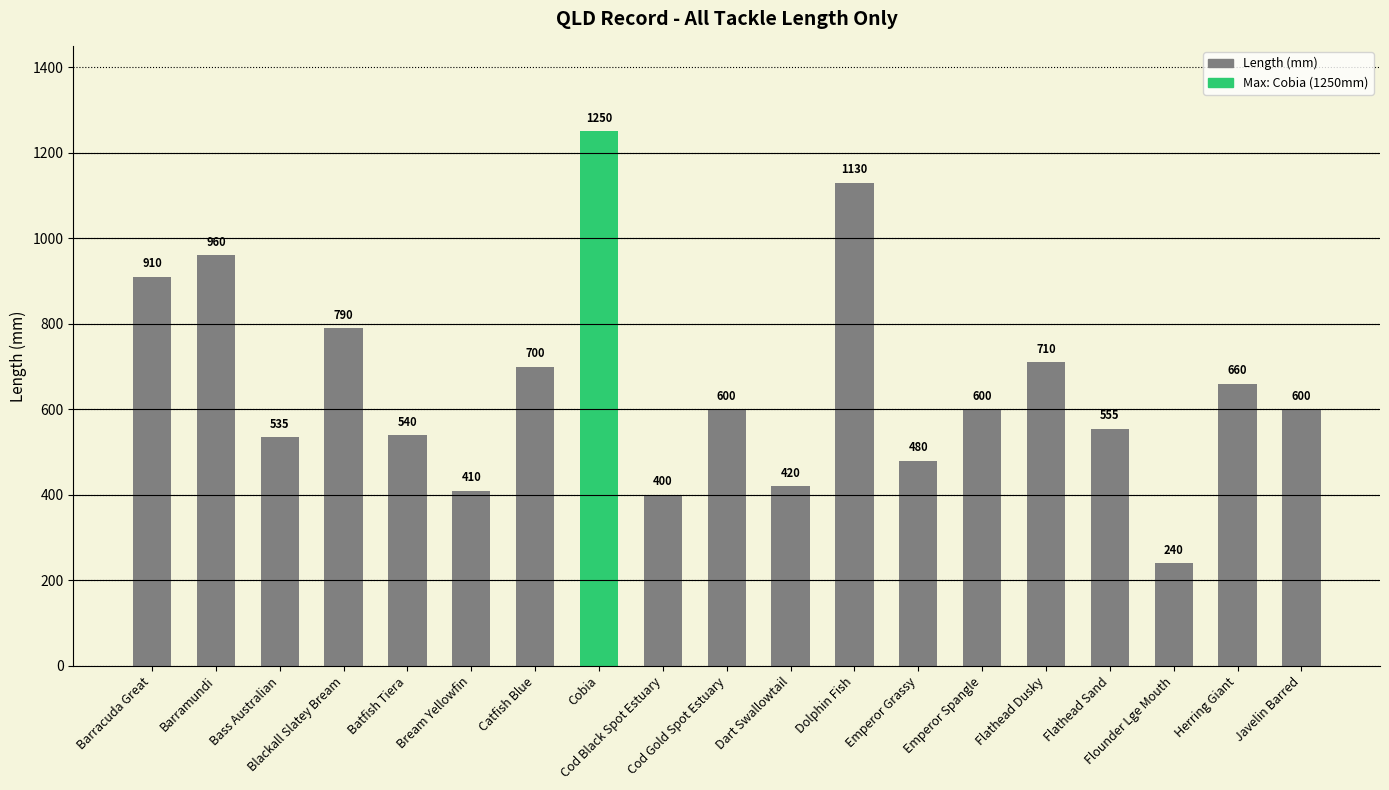

How many bars are there in total?

19